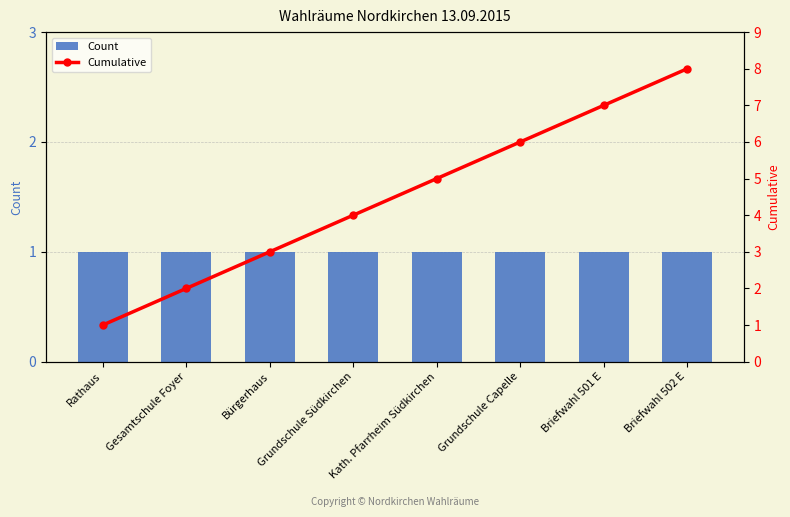

Rank the series by their average value, from highest to lowest.

Cumulative, Count